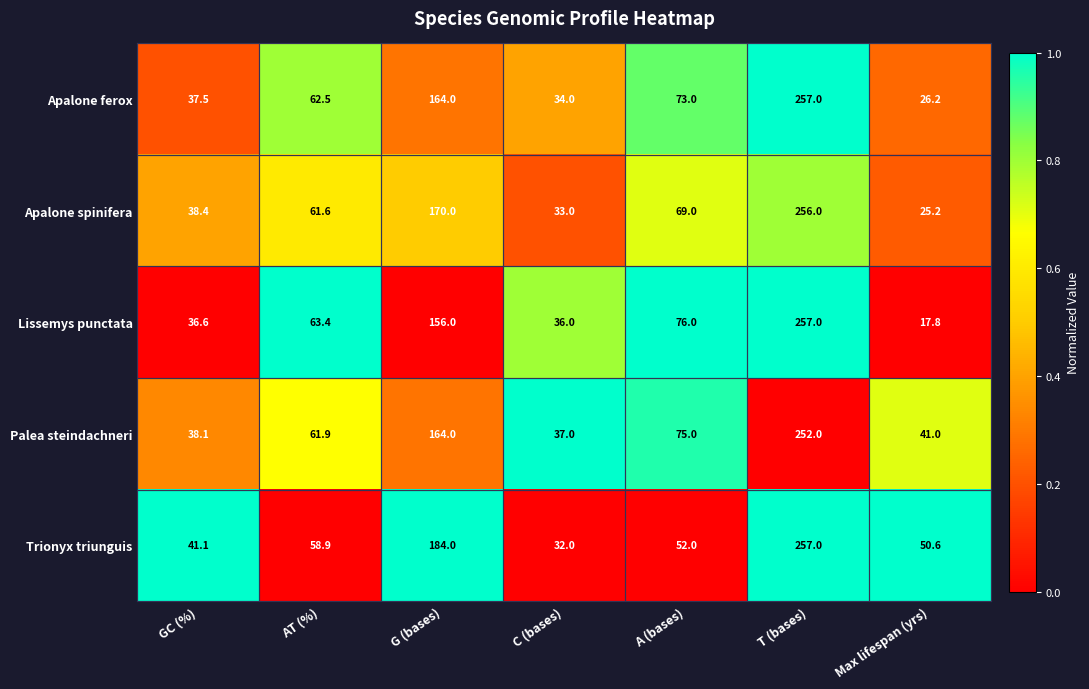

What is the sum of all Trionyx triunguis values?

675.6